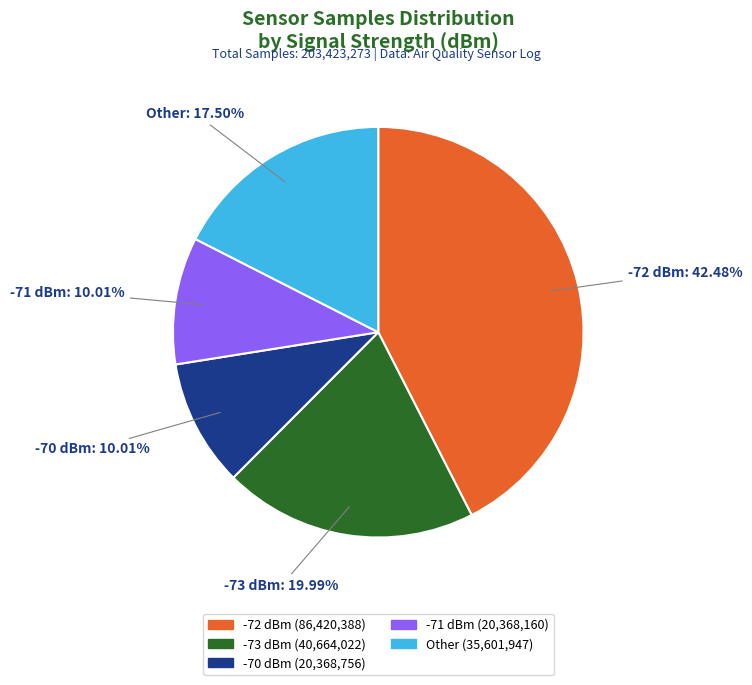

Is there a majority slice in this chart?

No